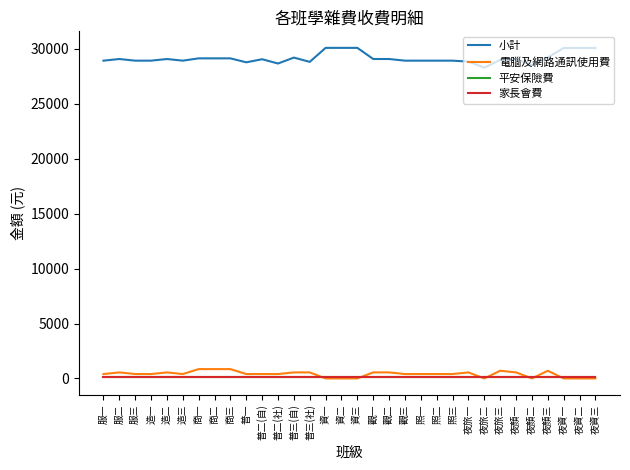

What position from the right is 夜顏二?

5